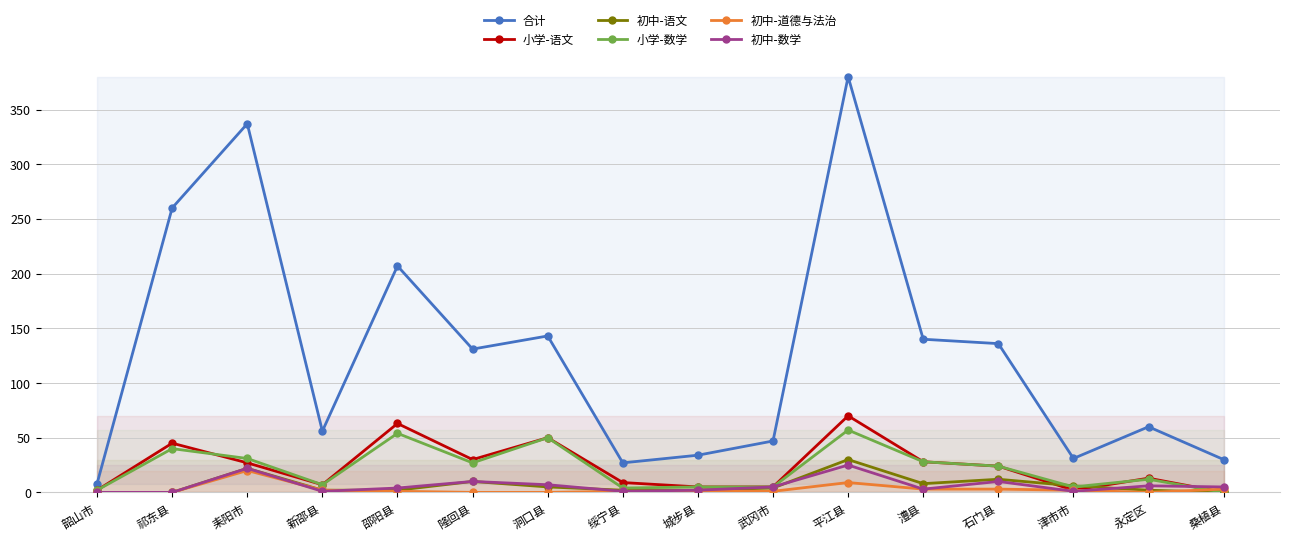

True or false: 小学-数学 and 合计 intersect in this chart.

False